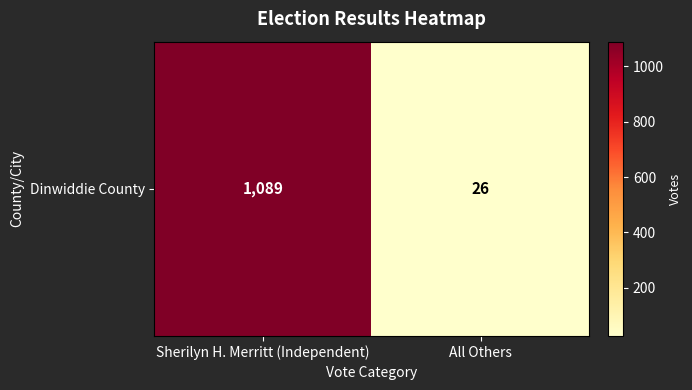

What is the sum of the values at All Others and Sherilyn H. Merritt (Independent)?

1115